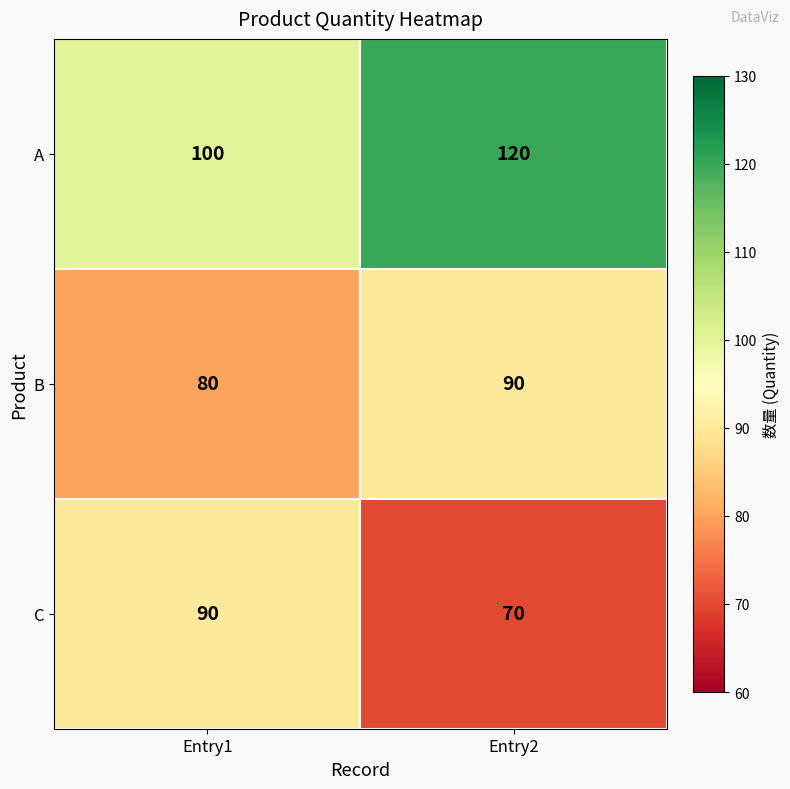

Rank the series by their average value, from highest to lowest.

A, B, C